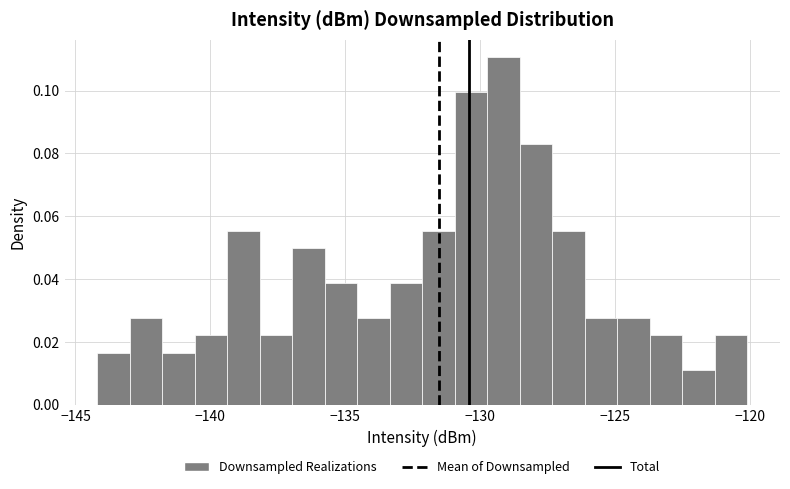

Around what value on the x-axis is the tallest bar? Give the approximate position of its centre, as read against the axis.

-129.0